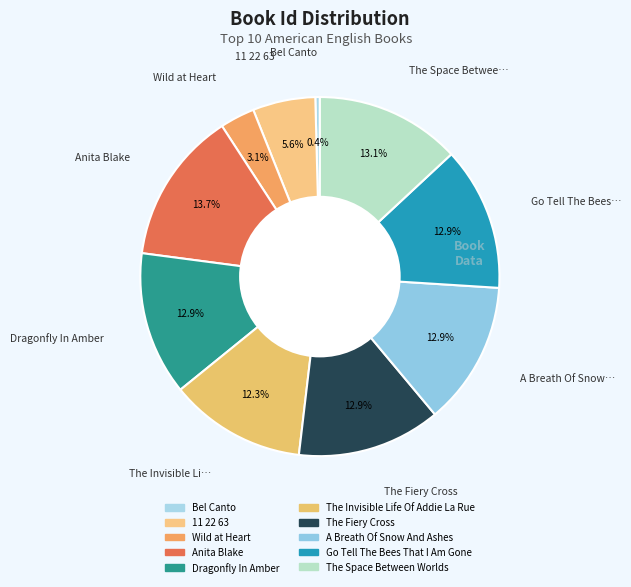

Between Dragonfly In Amber and A Breath Of Snow And Ashes, which is larger?

Dragonfly In Amber